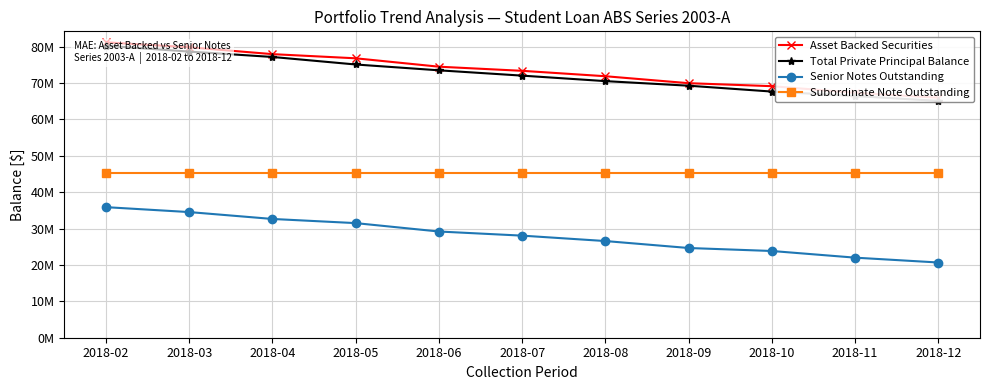

True or false: Senior Notes Outstanding has more than 2 points higher than both neighbors.

False